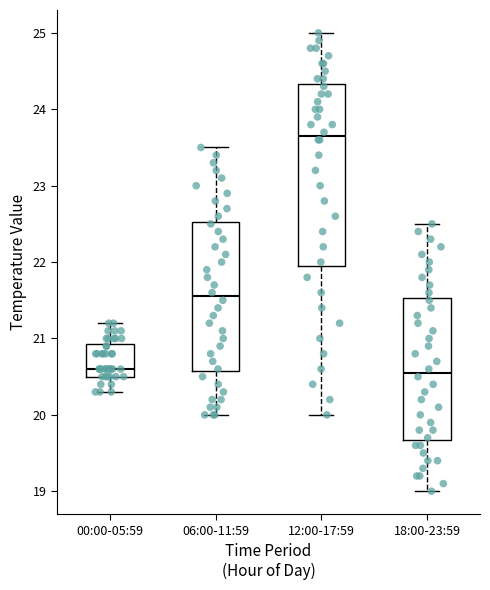

Which box has the highest median line?

12:00-17:59